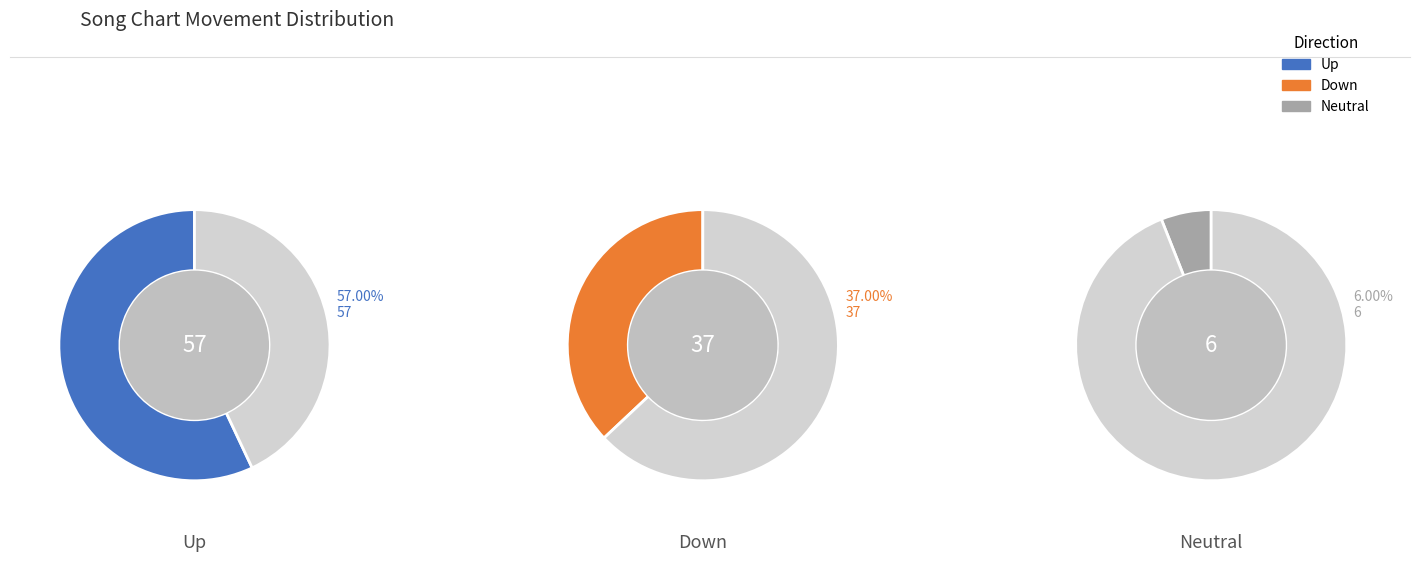

To the nearest percent, what percentage of the pie is down?

37%